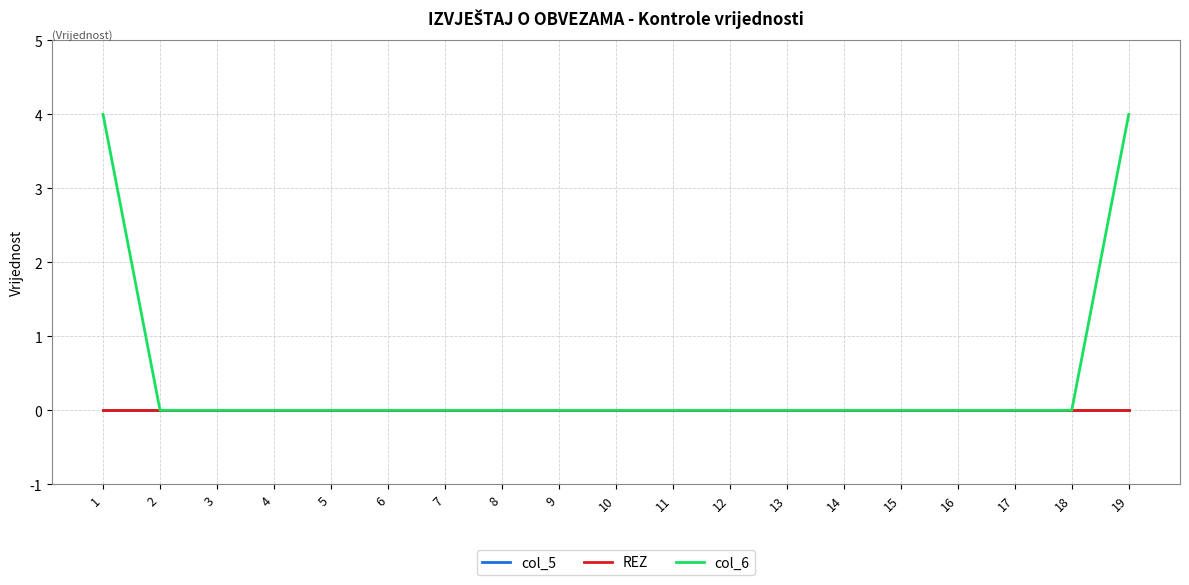

Which label corresponds to the largest value in the chart?

1